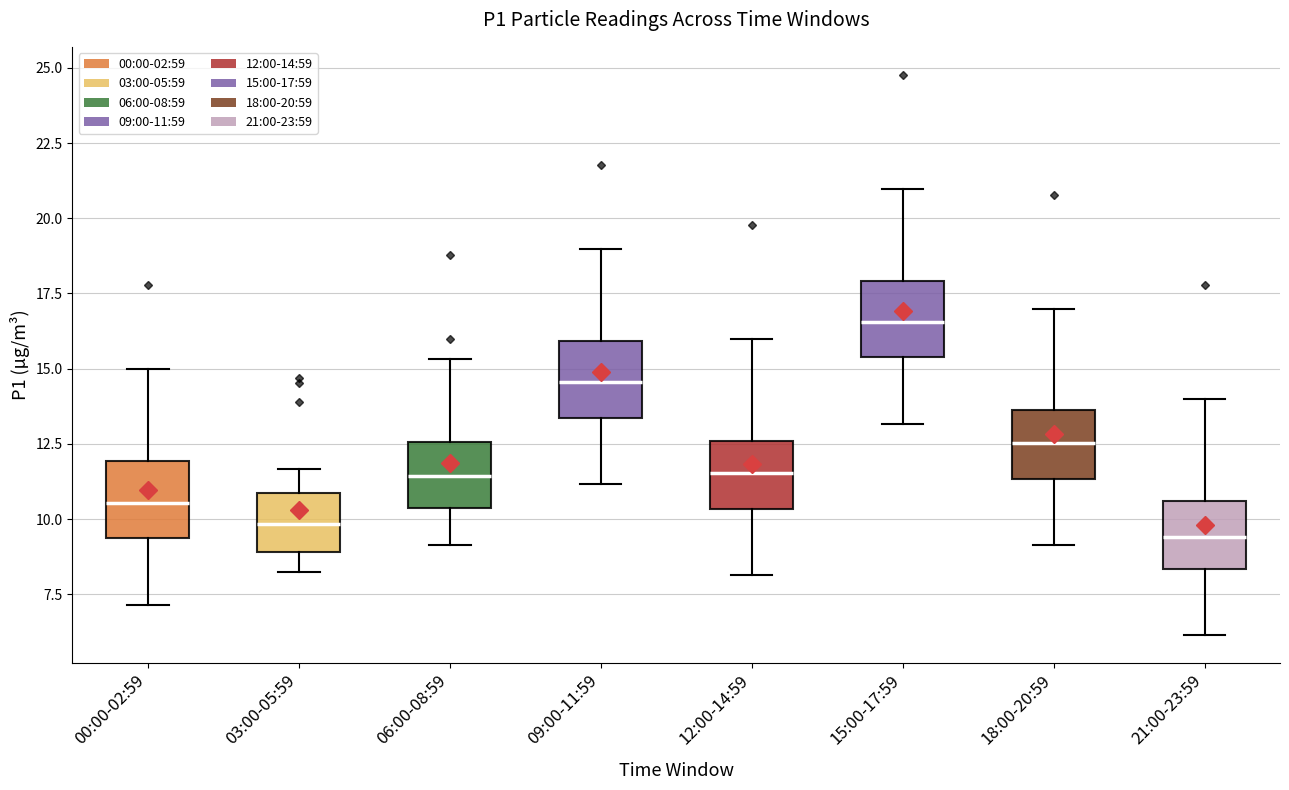

Which box's median line is the highest?

15:00-17:59